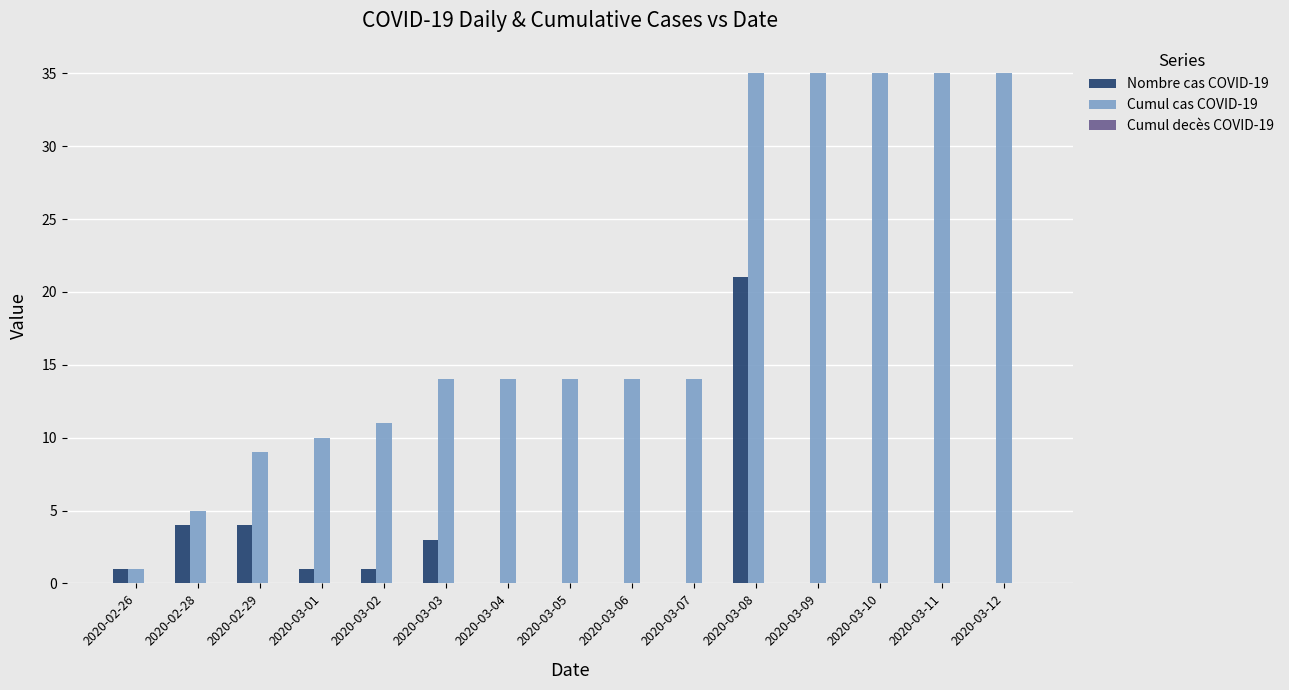

What is the highest value of the Nombre cas COVID-19 series?

21